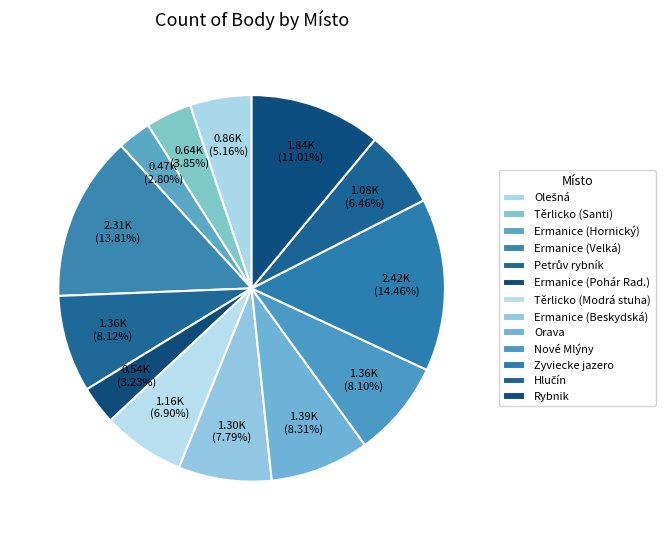

Count the number of slices in the pie.

13